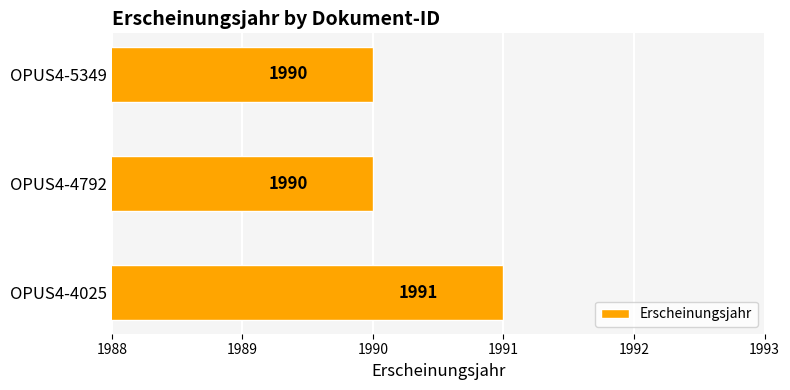

The value at OPUS4-5349 is 554. True or false?

False